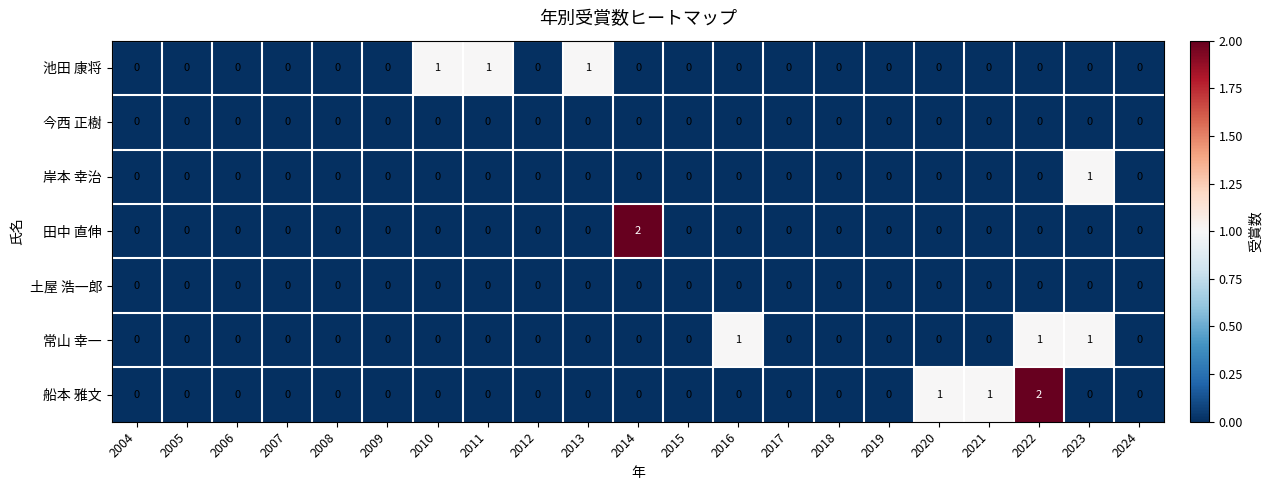

The 船本 雅文 series shows -1 at 2012. True or false?

False